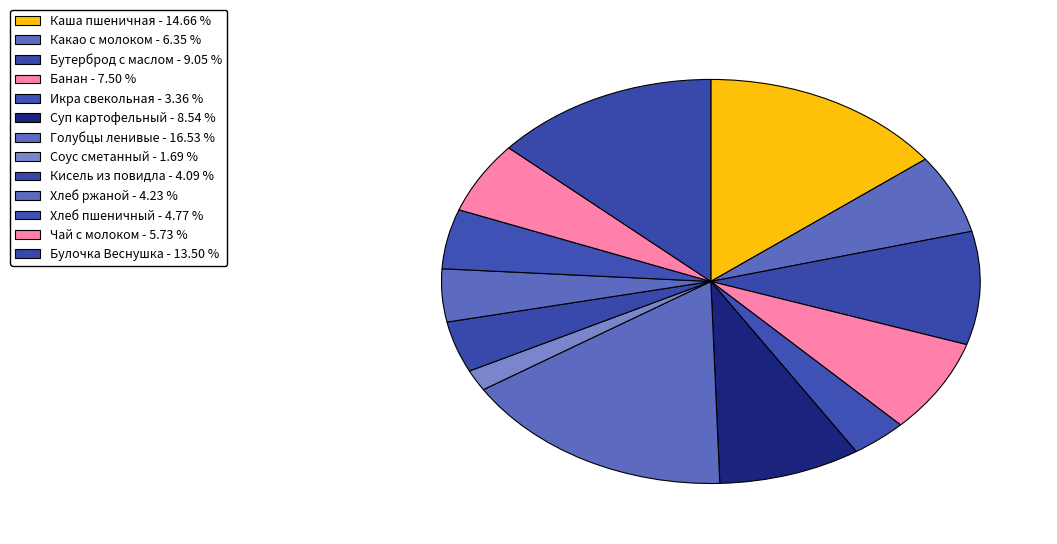

Does Какао с молоком represent more than half of the total?

No